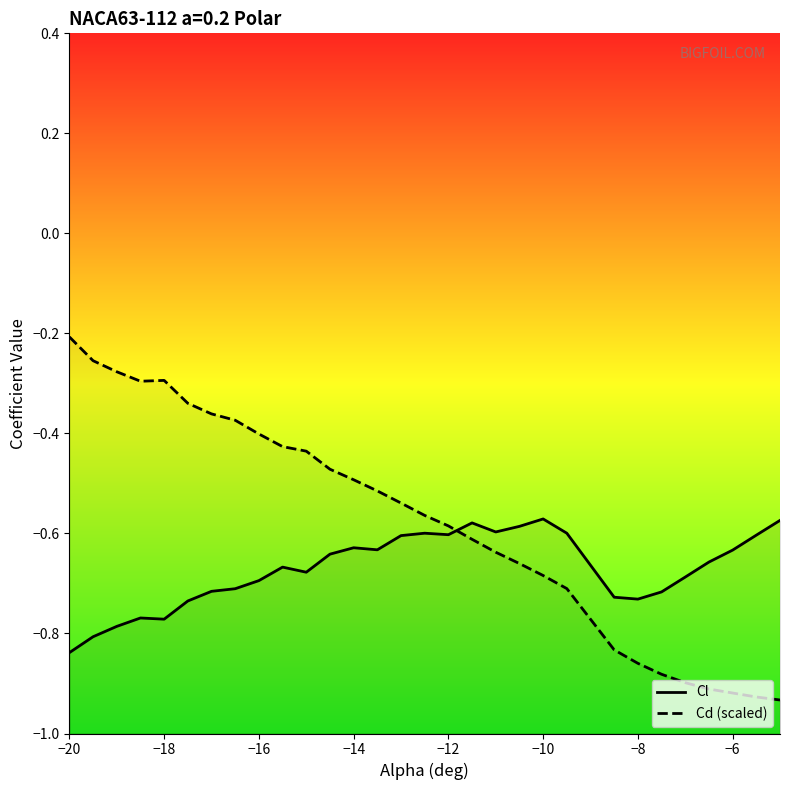

How many lines are shown in the chart?

2